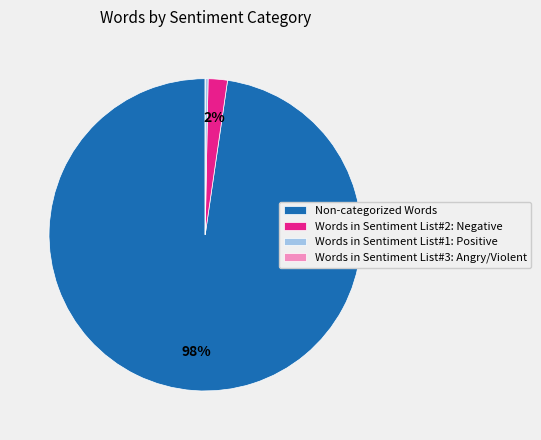

Is it true that Words in Sentiment List#1: Positive is 0% of the pie?

True